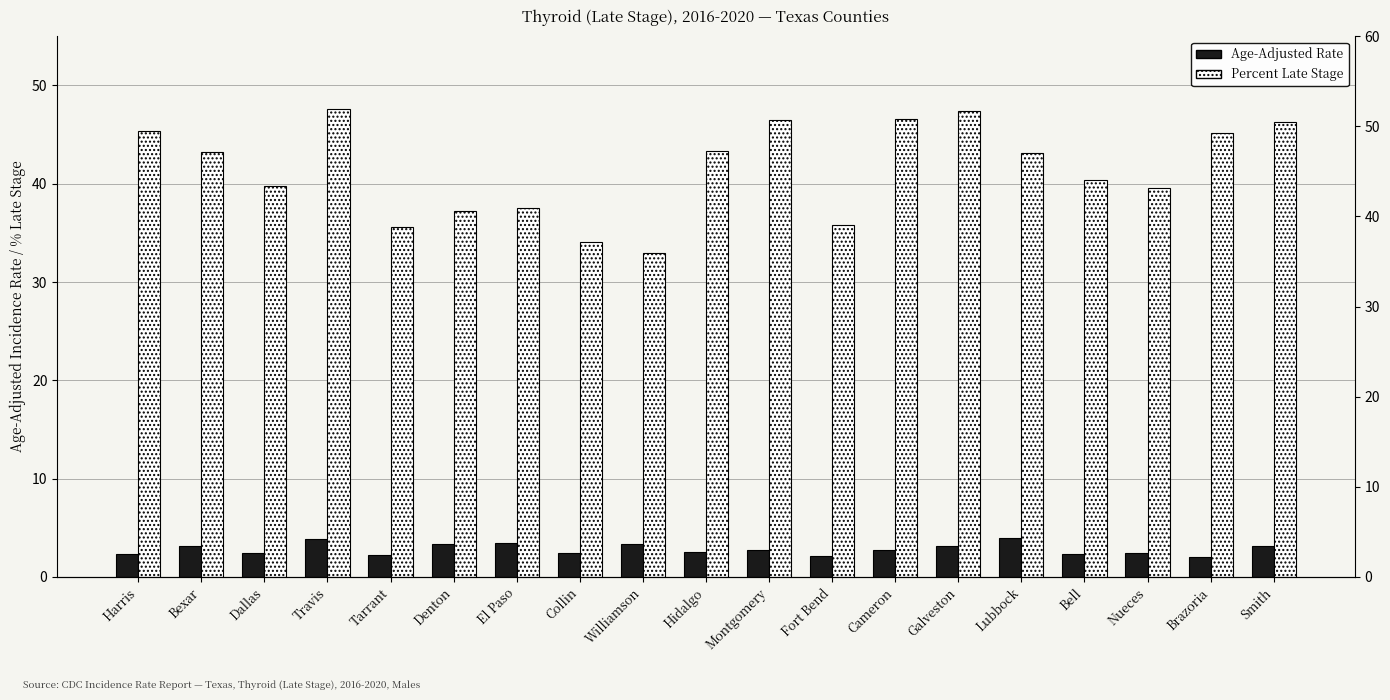

What is the label of the 8th bar from the left?

Collin